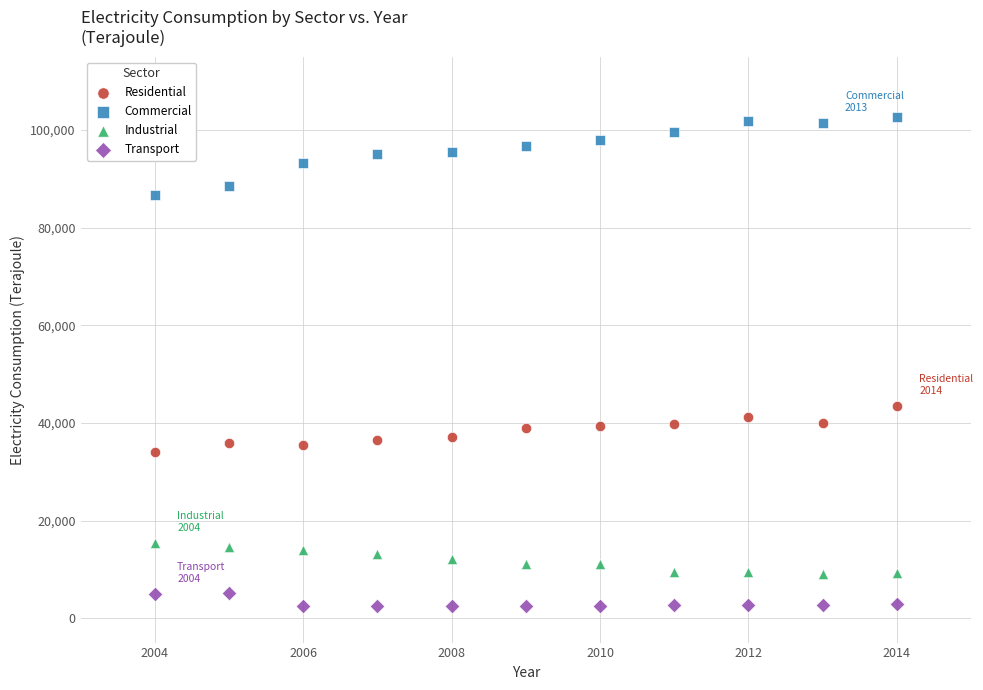

Which series reaches the maximum Y coordinate?

Commercial